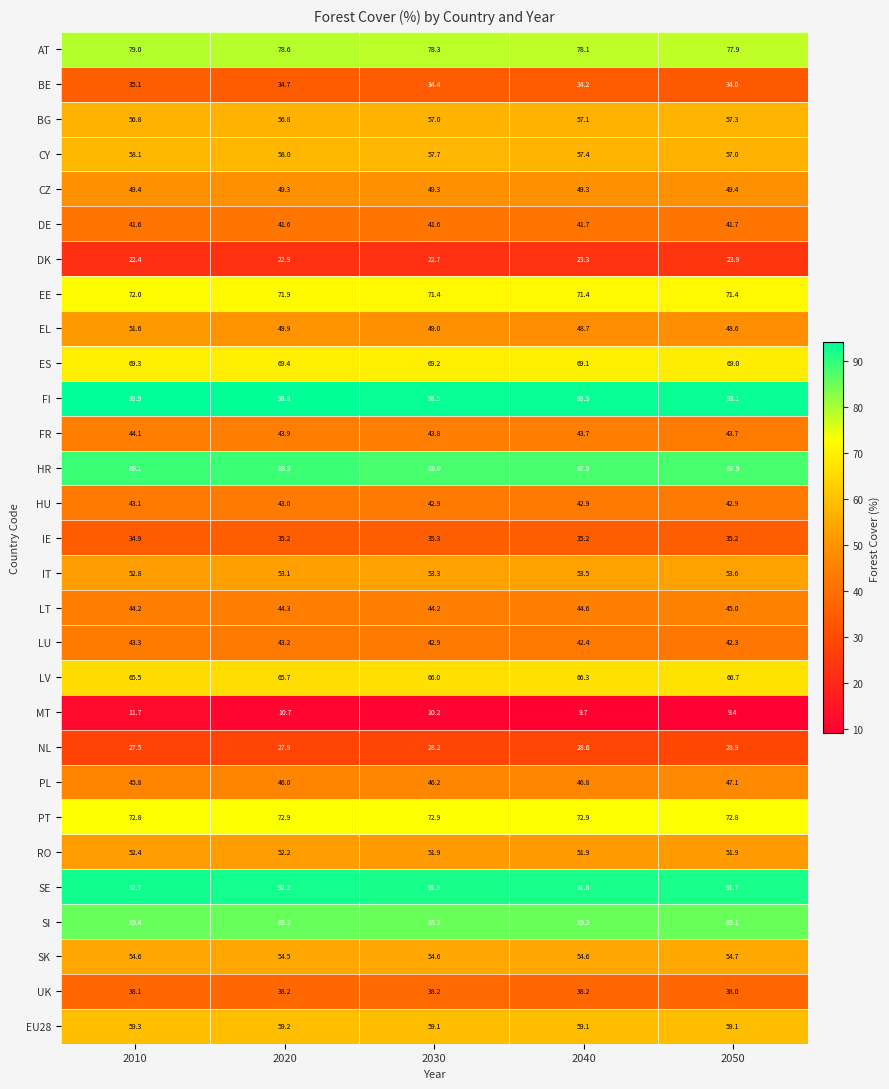

What is the difference between the highest and lowest values at 2040?

83.6